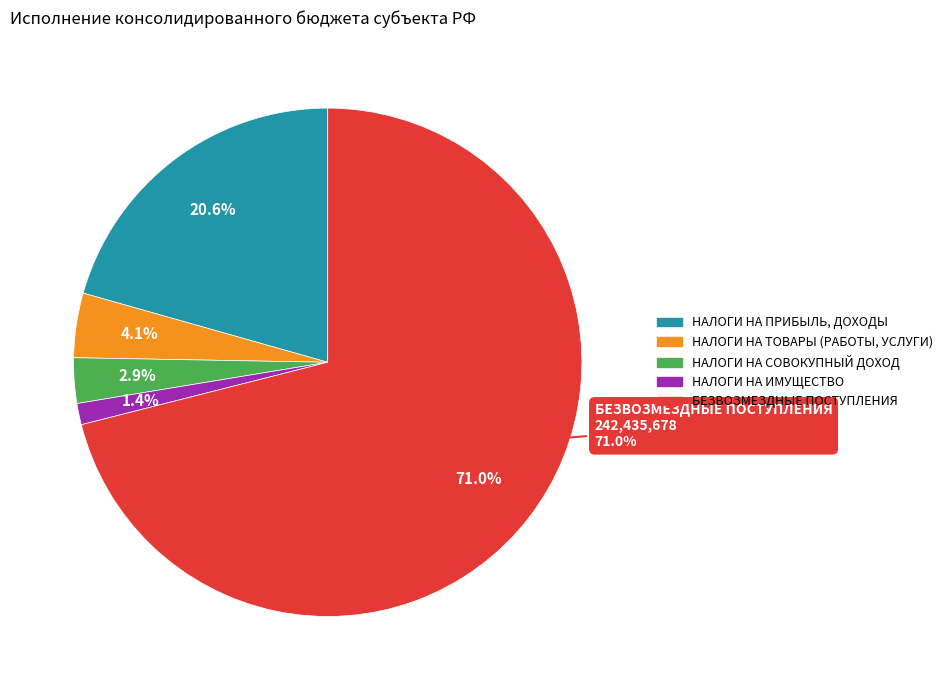

What is the total percentage of НАЛОГИ НА ИМУЩЕСТВО and НАЛОГИ НА ПРИБЫЛЬ, ДОХОДЫ?

22.0%